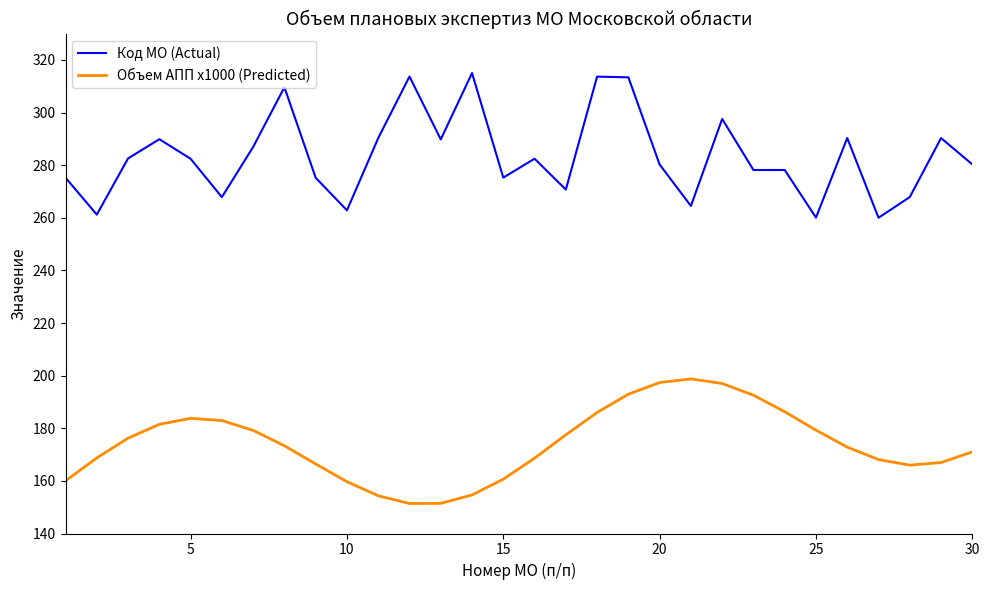

True or false: Объем АПП x1000 (Predicted) has more than 0 interior local peaks.

True